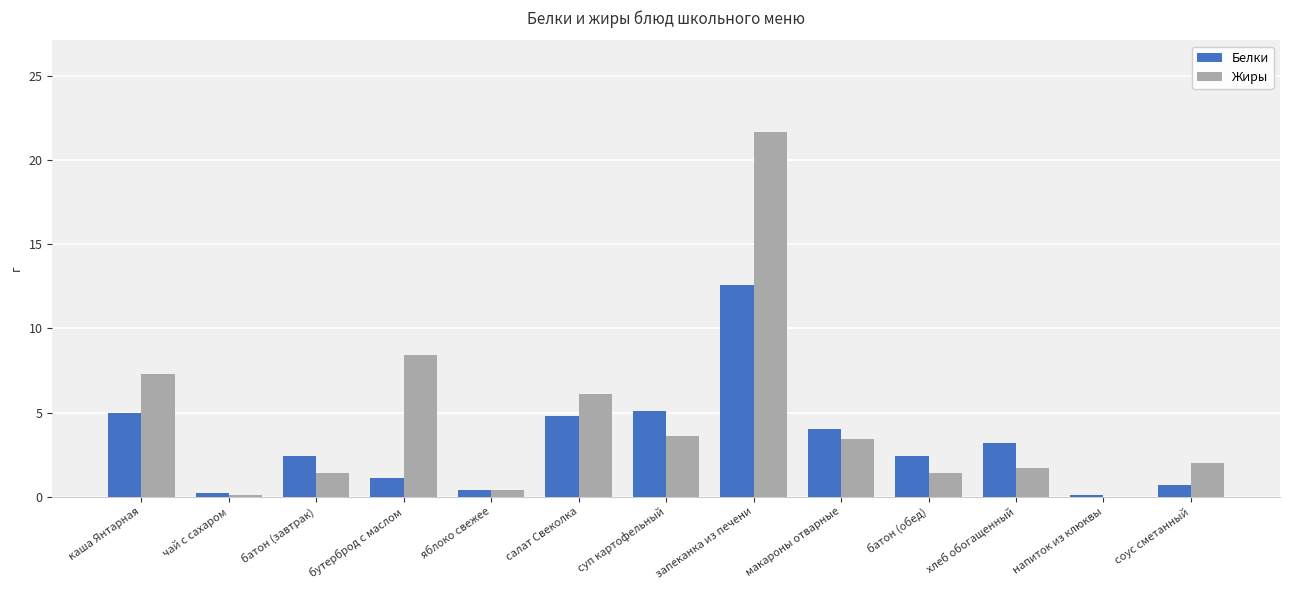

How many groups of bars are there?

13